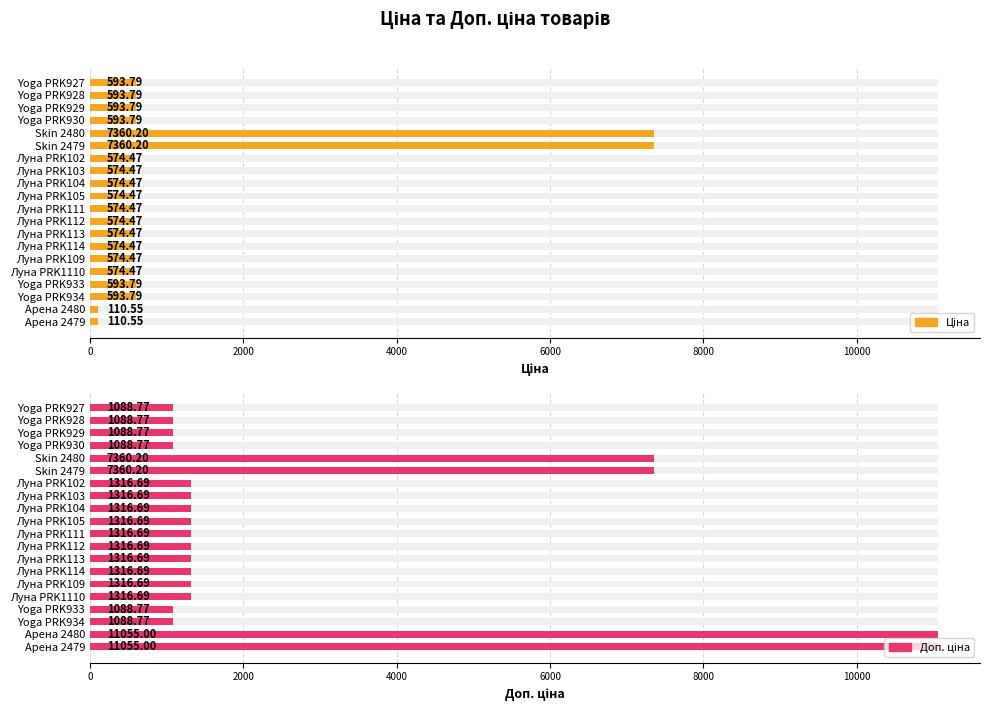

Does the chart contain any negative values?

No